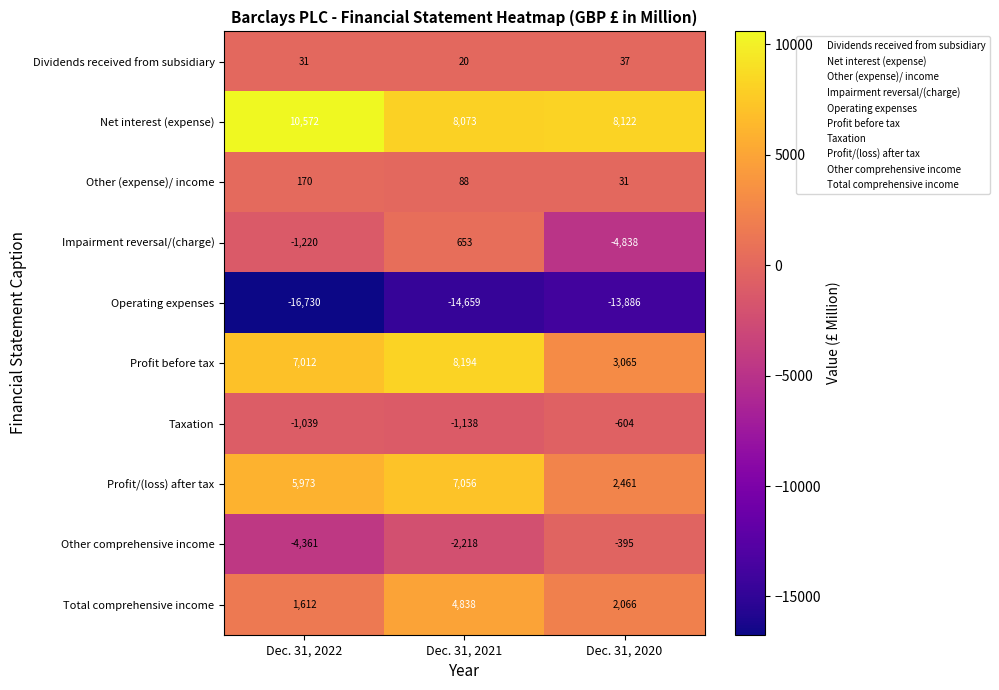

Reading left to right, transcribe all the data shown in this chart.

Dividends received from subsidiary: Dec. 31, 2022=31	Dec. 31, 2021=20	Dec. 31, 2020=37
Net interest (expense): Dec. 31, 2022=10572	Dec. 31, 2021=8073	Dec. 31, 2020=8122
Other (expense)/ income: Dec. 31, 2022=170	Dec. 31, 2021=88	Dec. 31, 2020=31
Impairment reversal/(charge): Dec. 31, 2022=-1220	Dec. 31, 2021=653	Dec. 31, 2020=-4838
Operating expenses: Dec. 31, 2022=-16730	Dec. 31, 2021=-14659	Dec. 31, 2020=-13886
Profit before tax: Dec. 31, 2022=7012	Dec. 31, 2021=8194	Dec. 31, 2020=3065
Taxation: Dec. 31, 2022=-1039	Dec. 31, 2021=-1138	Dec. 31, 2020=-604
Profit/(loss) after tax: Dec. 31, 2022=5973	Dec. 31, 2021=7056	Dec. 31, 2020=2461
Other comprehensive income: Dec. 31, 2022=-4361	Dec. 31, 2021=-2218	Dec. 31, 2020=-395
Total comprehensive income: Dec. 31, 2022=1612	Dec. 31, 2021=4838	Dec. 31, 2020=2066